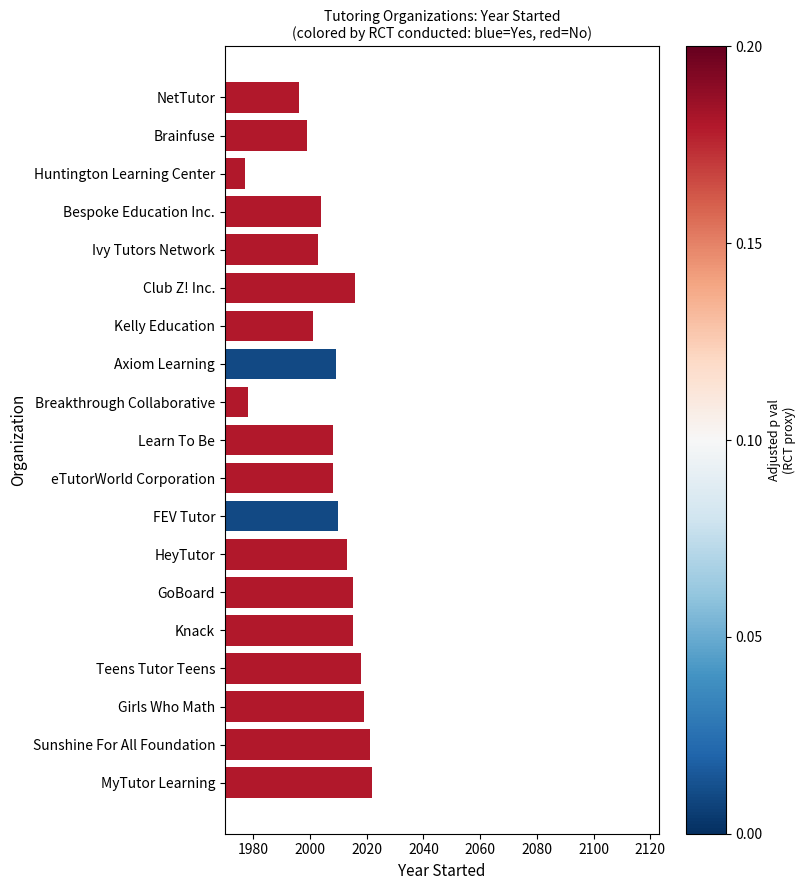

Are the bars grouped side by side (vs. stacked)?

No